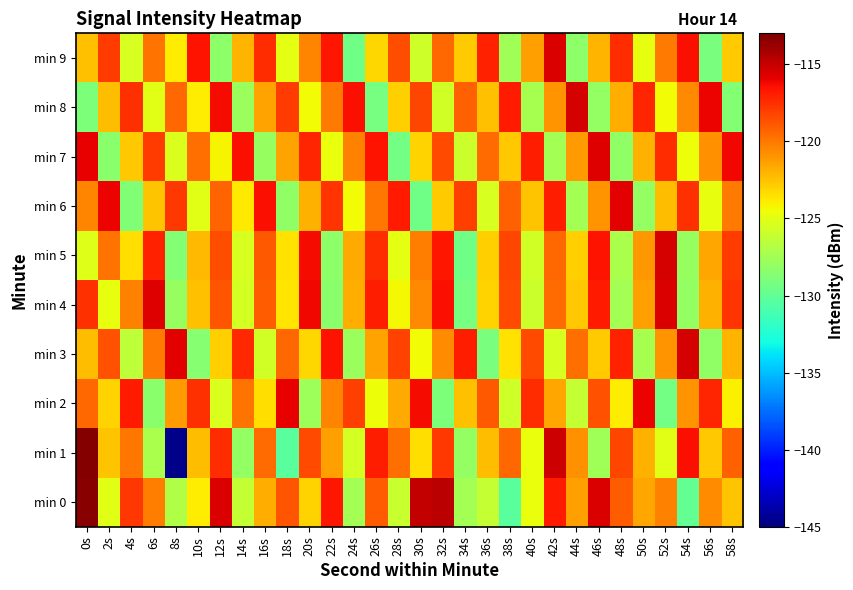

Between 54s and 16s, which is larger?

16s